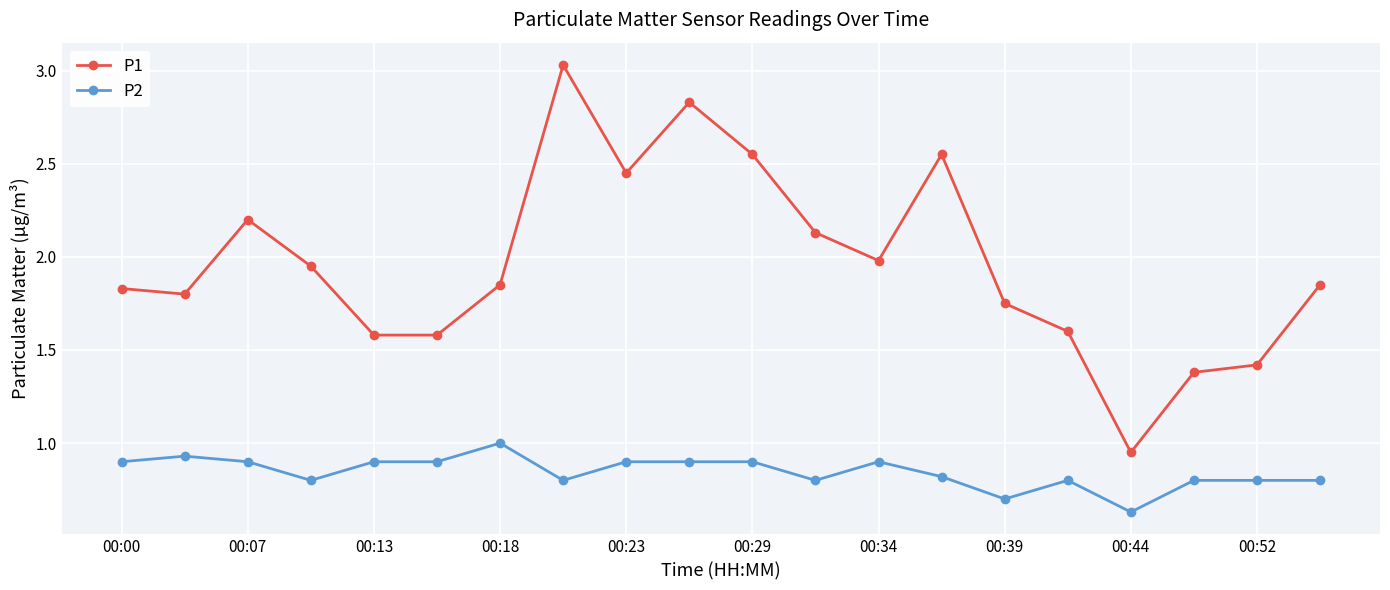

Which series has the largest total across all categories?

P1